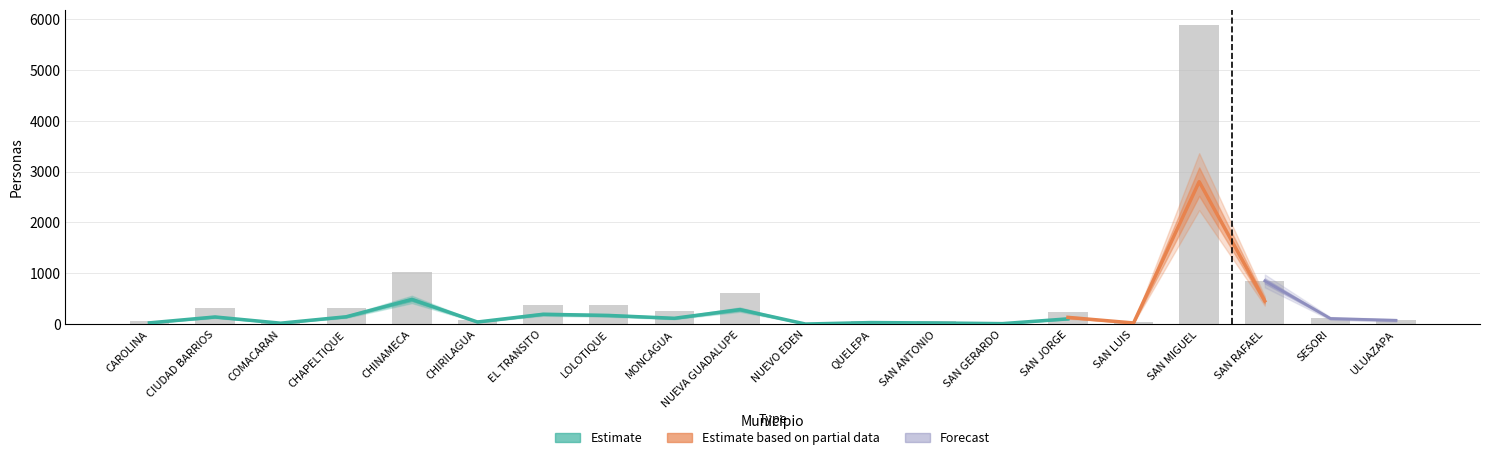

Are the bars grouped side by side (vs. stacked)?

Yes